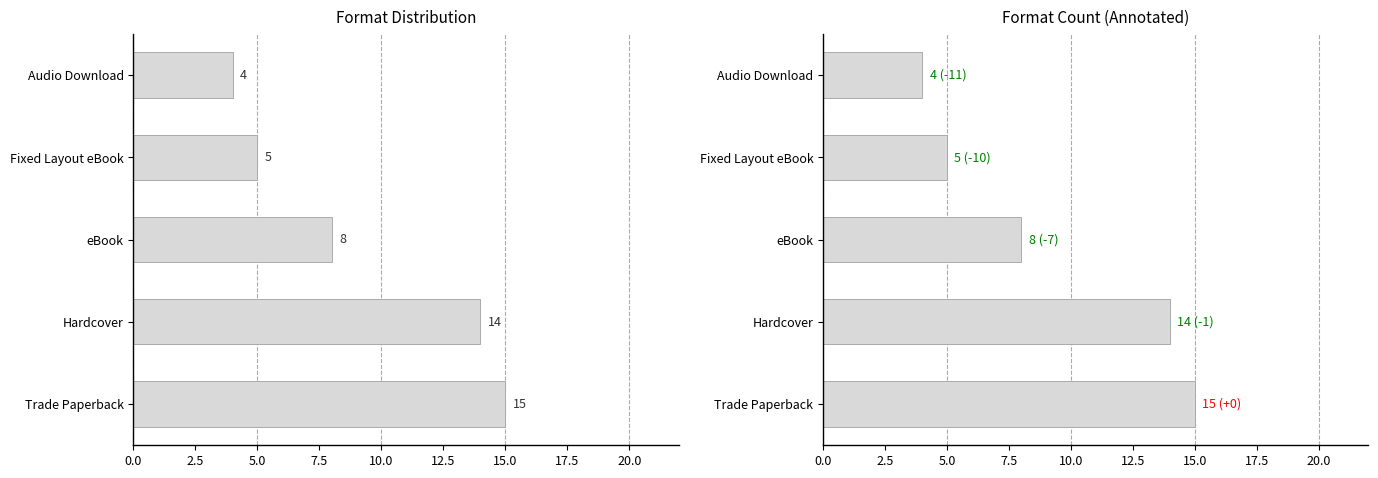

What position from the right is Hardcover?

4